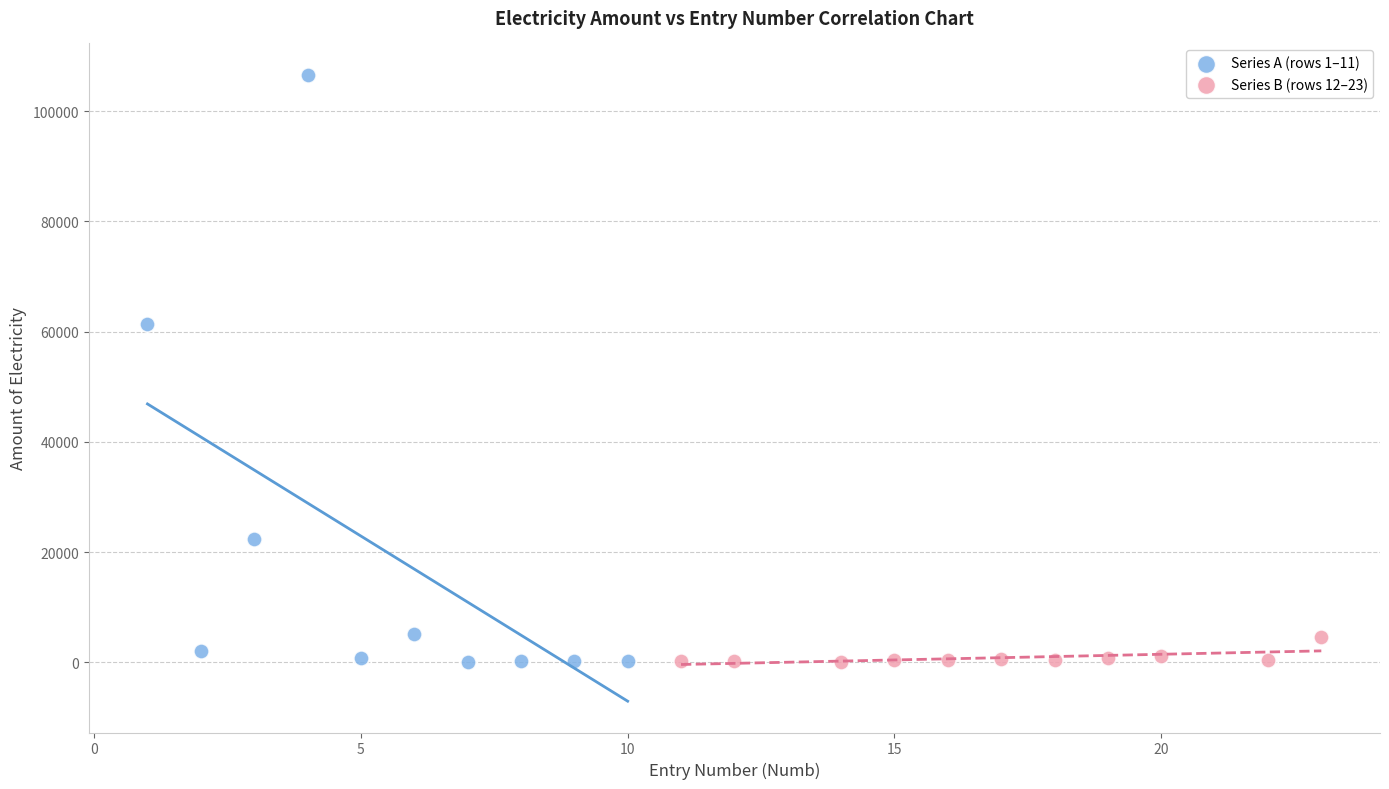

Which series has the largest Y range (max minus min)?

Series A (rows 1–11)